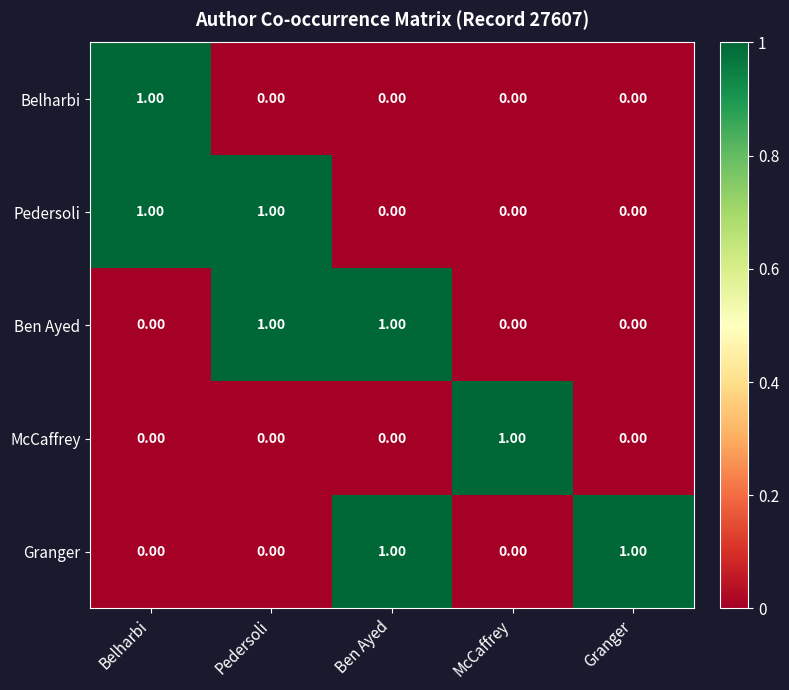

What is the difference between the highest and lowest values at Pedersoli?

1